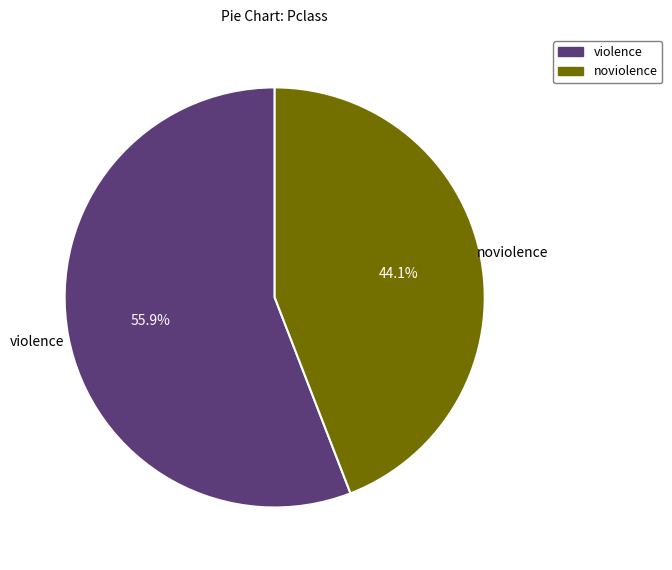

Which slice represents more than half of the pie?

violence